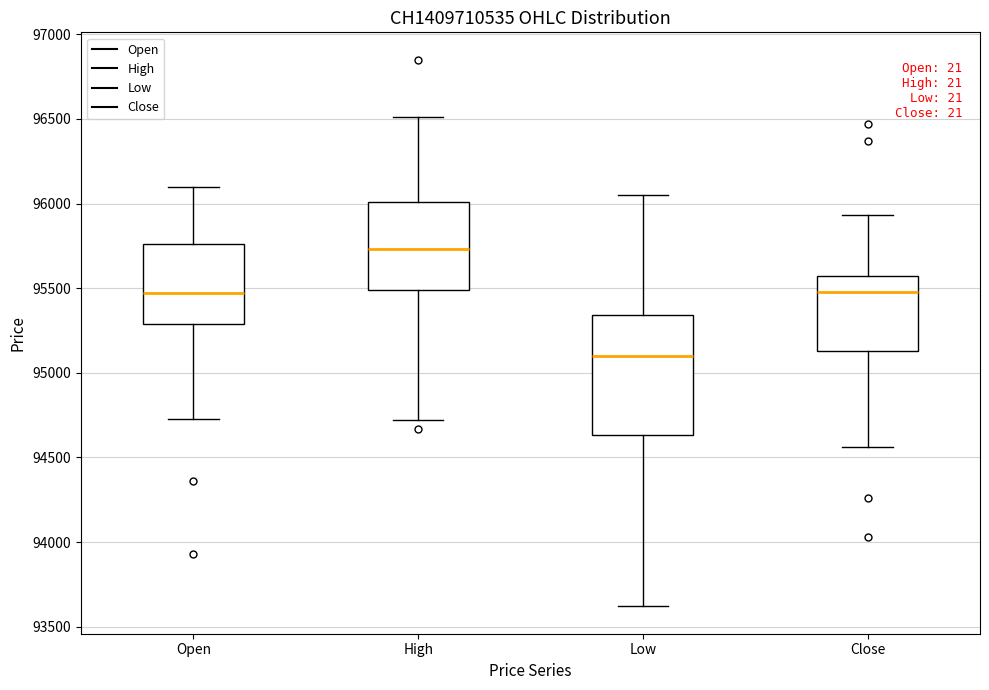

Comparing the boxes themselves (not the whiskers), which one is the tallest?

Low